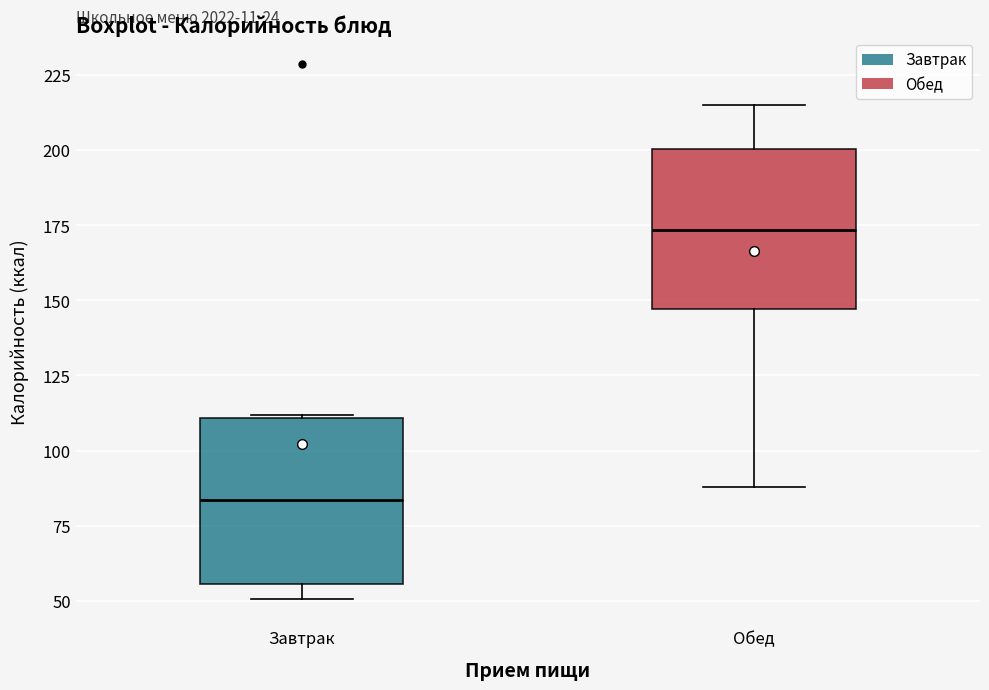

Where does the median line of the box for Обед sit on the y-axis? The values are not printed on the chart, so give them approximately, as read against the axis.

175